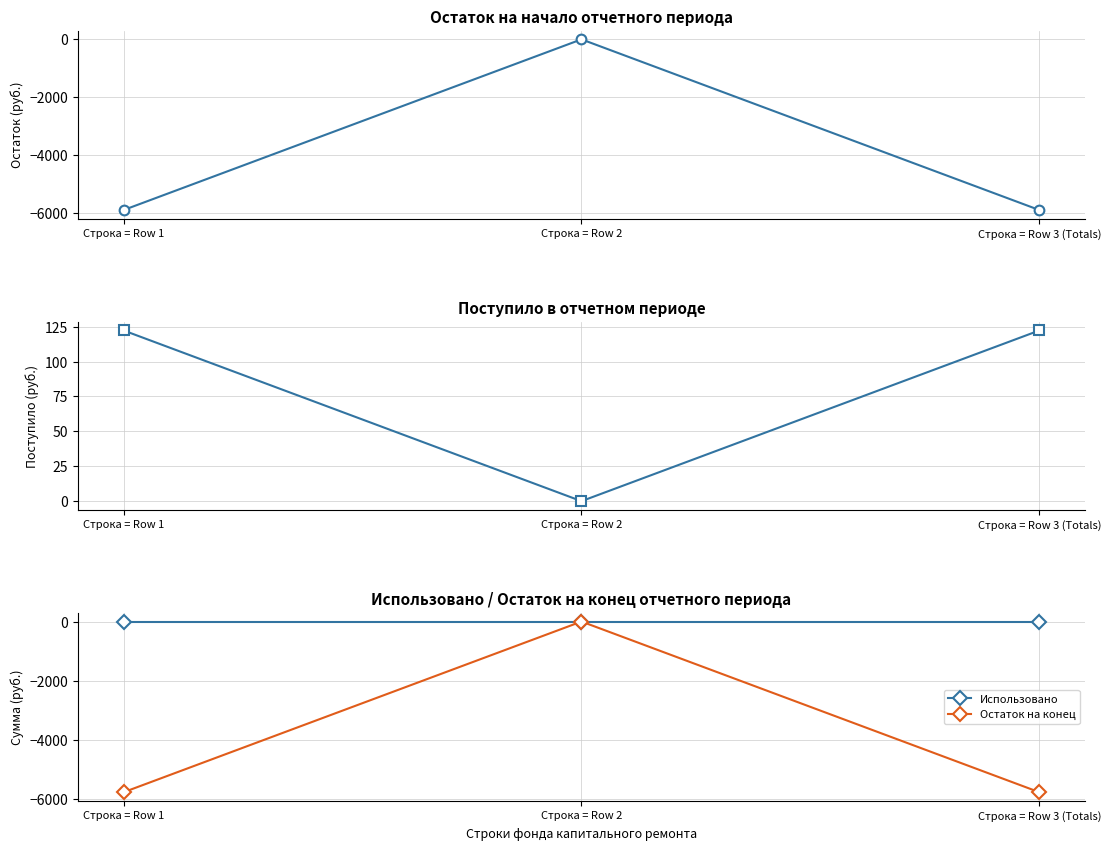

Between Строка = Row 3 (Totals) and Строка = Row 2, which is larger?

Строка = Row 2